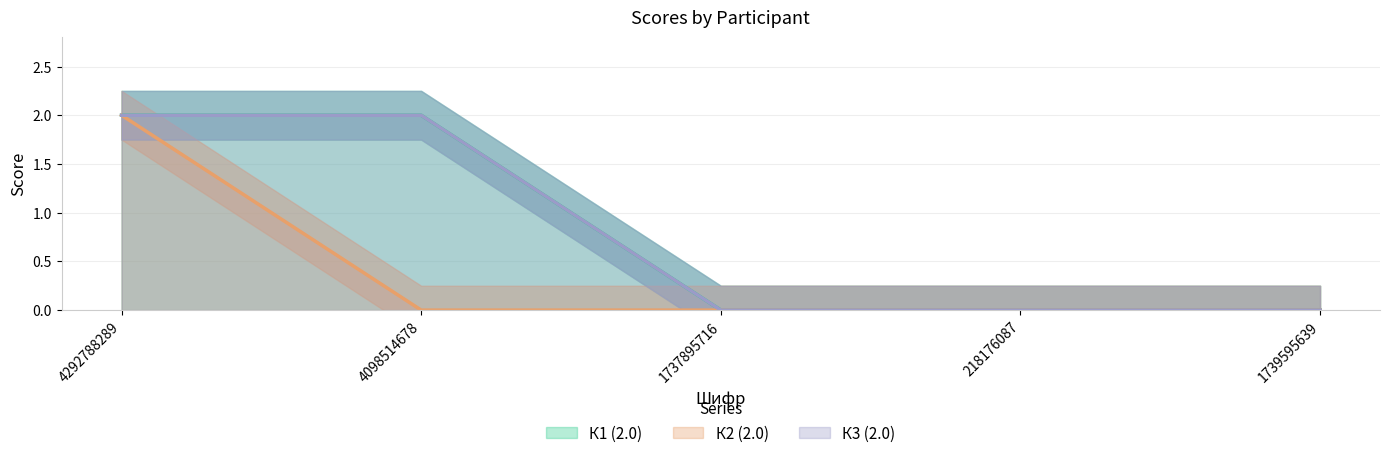

List the labels in order of К3 (2.0) value, largest first.

4292788289, 4098514678, 1737895716, 218176087, 1739595639